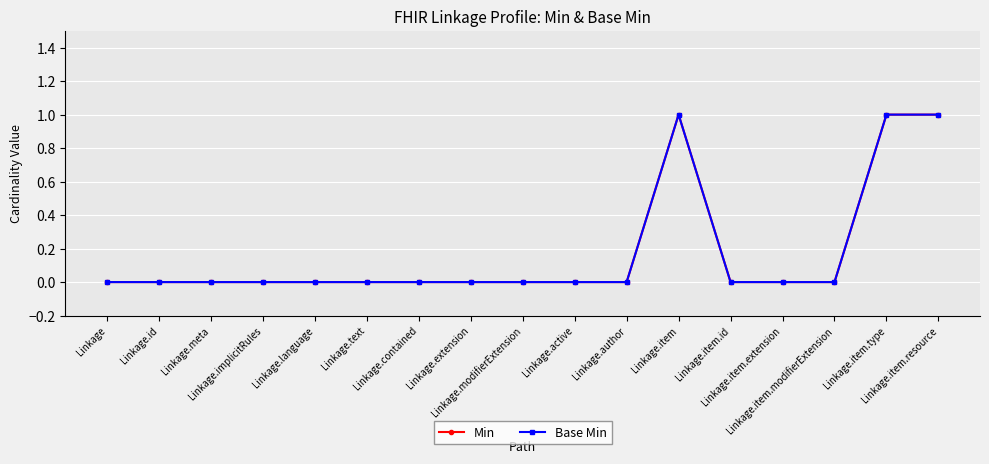

Reading right to left, transcribe all the data shown in this chart.

Min: Linkage.item.resource=1	Linkage.item.type=1	Linkage.item.modifierExtension=0	Linkage.item.extension=0	Linkage.item.id=0	Linkage.item=1	Linkage.author=0	Linkage.active=0	Linkage.modifierExtension=0	Linkage.extension=0	Linkage.contained=0	Linkage.text=0	Linkage.language=0	Linkage.implicitRules=0	Linkage.meta=0	Linkage.id=0	Linkage=0
Base Min: Linkage.item.resource=1	Linkage.item.type=1	Linkage.item.modifierExtension=0	Linkage.item.extension=0	Linkage.item.id=0	Linkage.item=1	Linkage.author=0	Linkage.active=0	Linkage.modifierExtension=0	Linkage.extension=0	Linkage.contained=0	Linkage.text=0	Linkage.language=0	Linkage.implicitRules=0	Linkage.meta=0	Linkage.id=0	Linkage=0